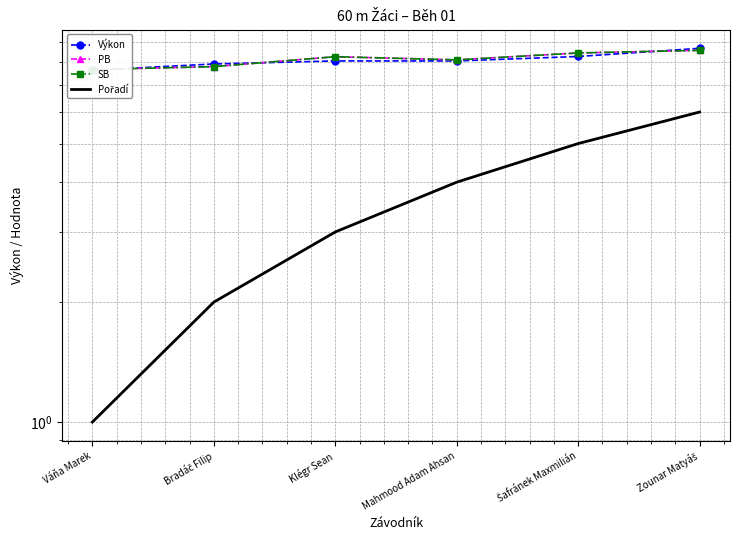

Is it true that PB equals 7.8 at Bradáč Filip?

True